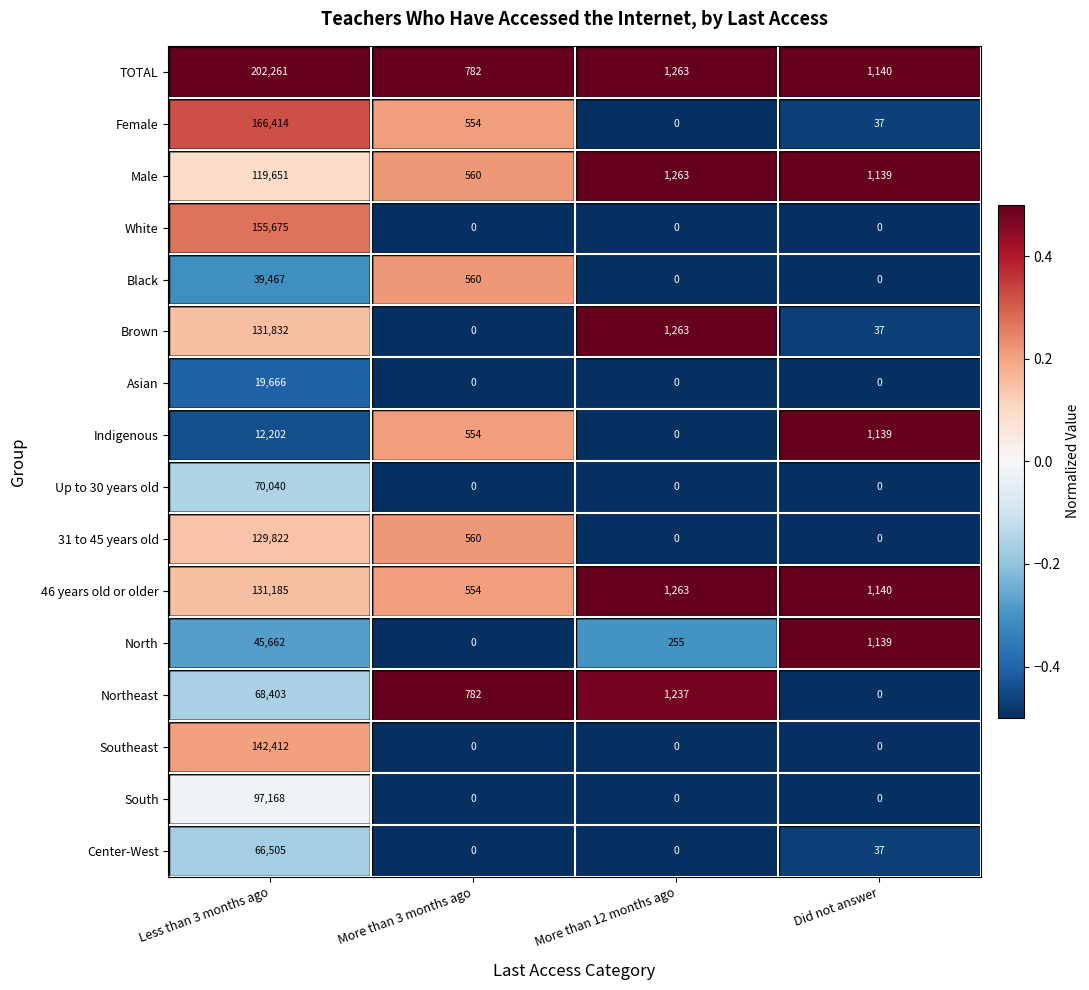

What is the highest value of the Male series?

119651